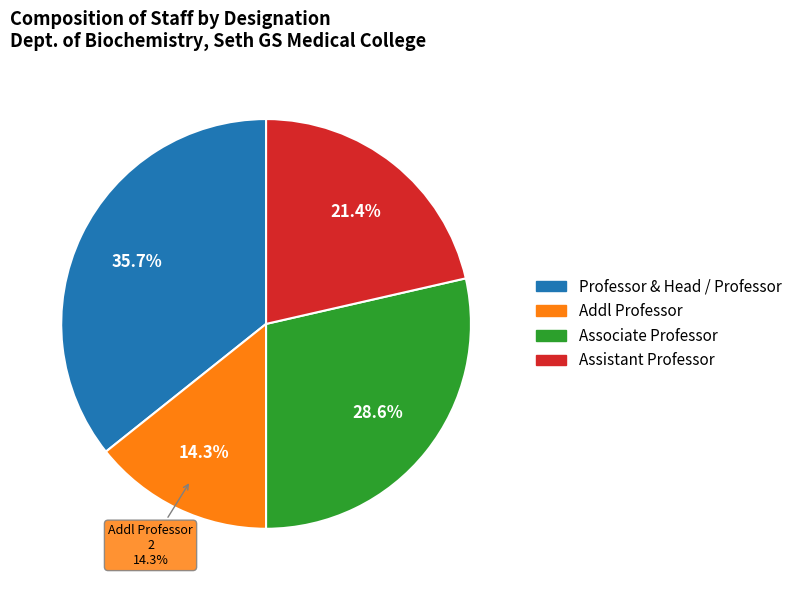

Combined, what portion of the pie is Associate Professor and Professor & Head / Professor?

64.3%